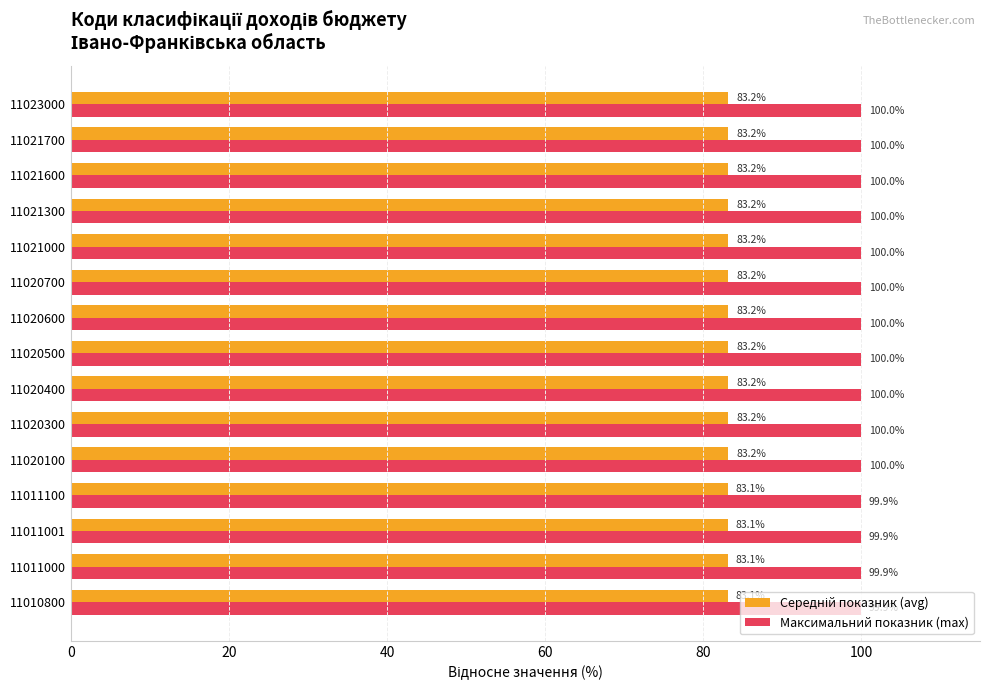

What is the sum of the Максимальний показник (max) values at 11020100 and 11011001?

199.9